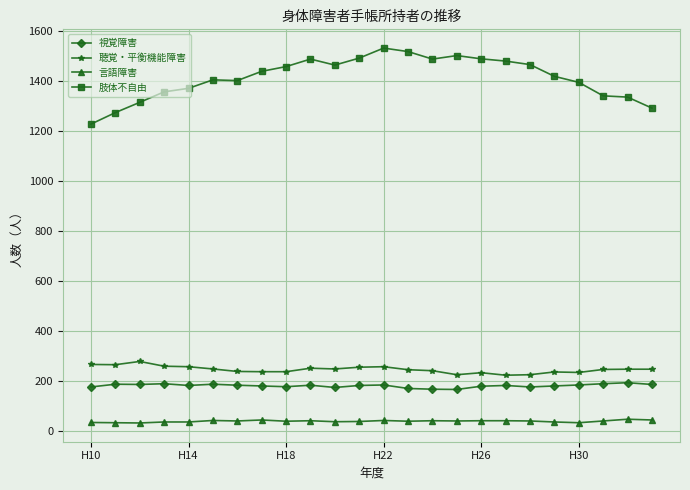

Which series has the widest spread of values?

肢体不自由